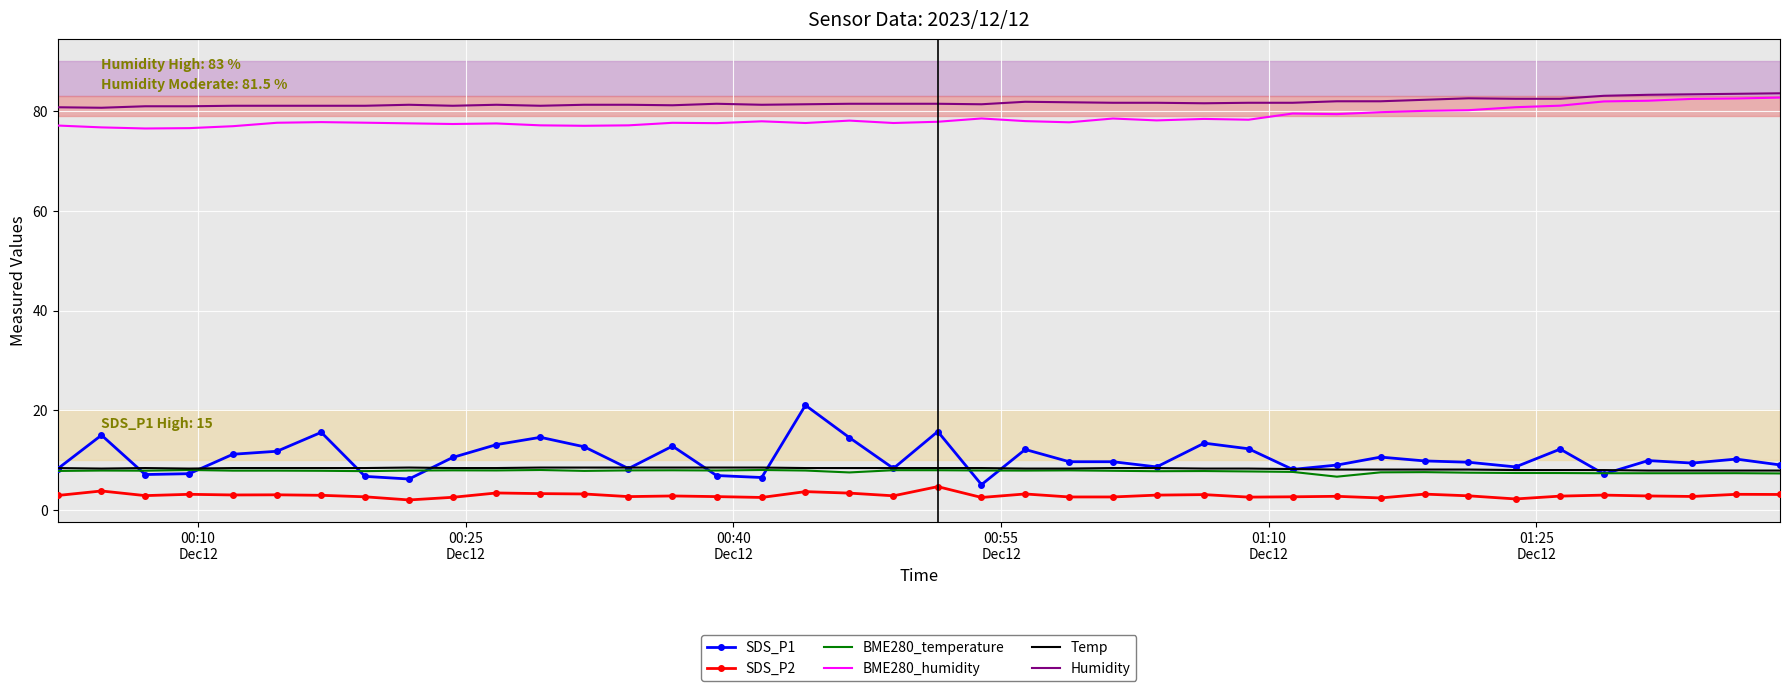

Which series has the largest range (max minus min)?

SDS_P1